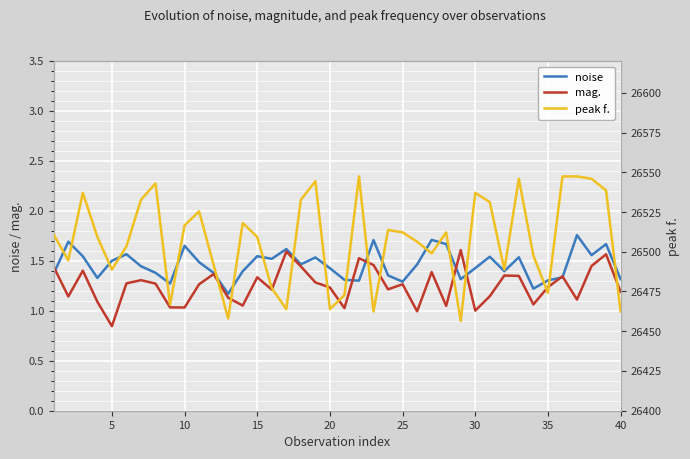

What is the difference between the second highest and second lowest values in the peak f. series?

89.4